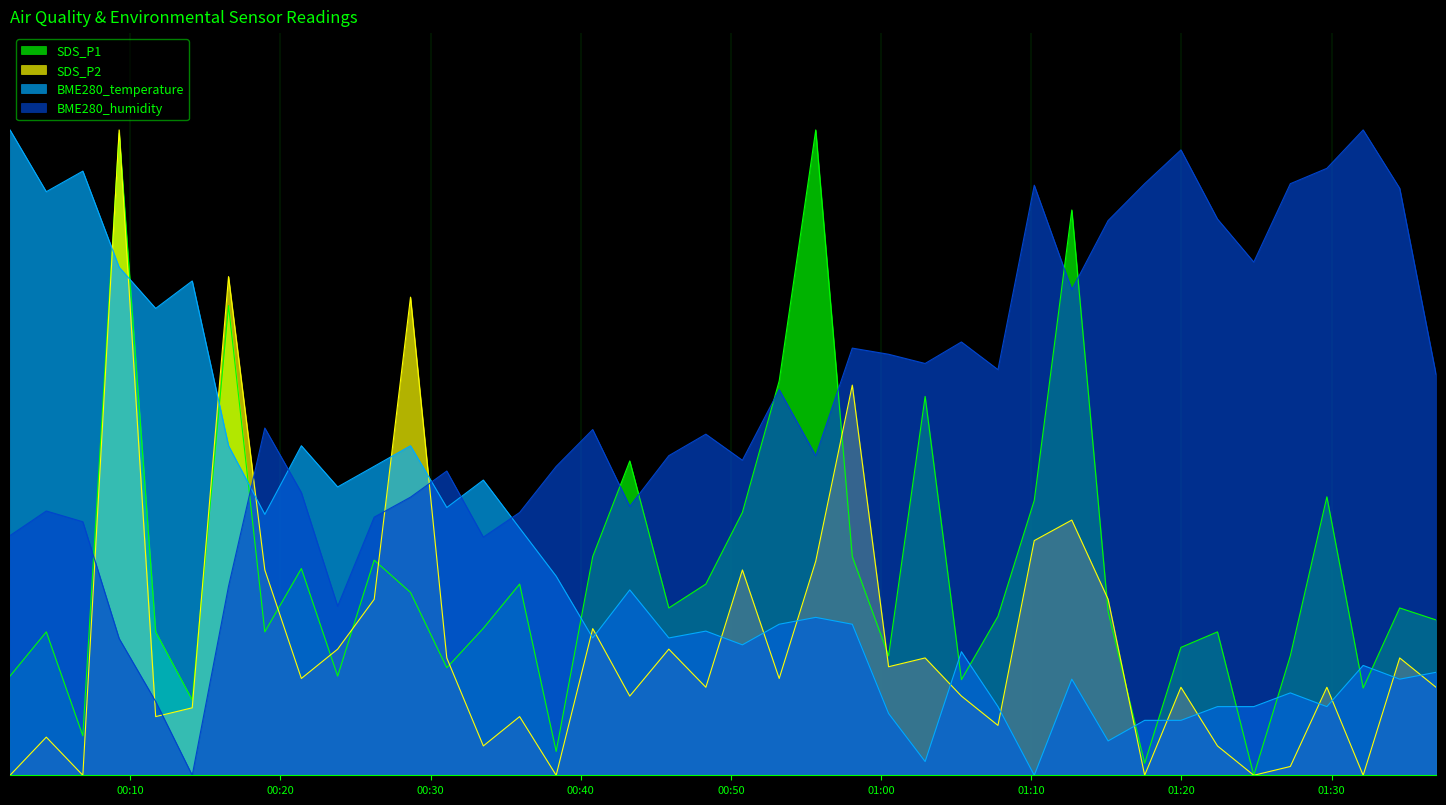

True or false: SDS_P1 has a value of 0.2 at 2024/04/16 00:40:48.

False